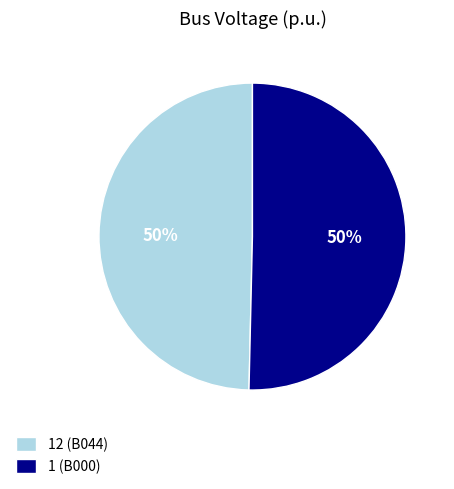

Do 1 (B000) and 12 (B044) together represent more than half of the pie?

Yes